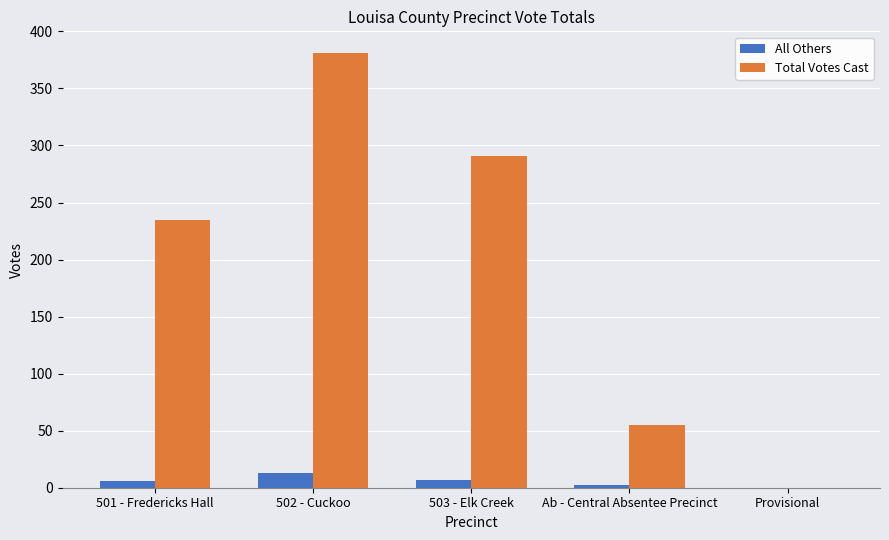

What is the average value of the All Others series?

6